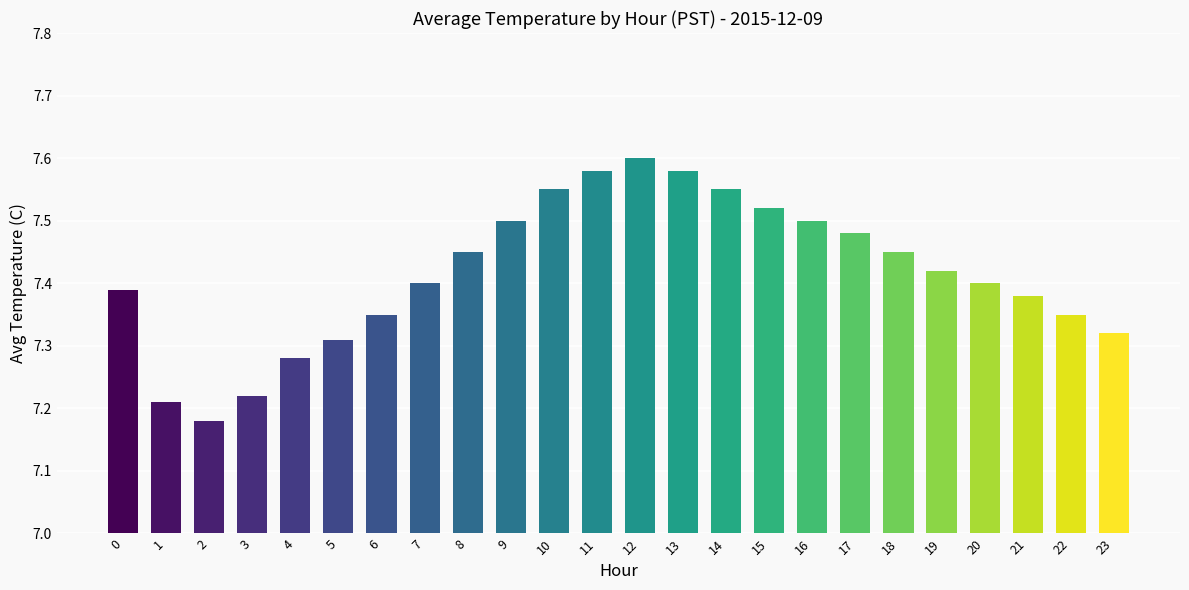

What is the sum of the values at 2 and 11?

14.8